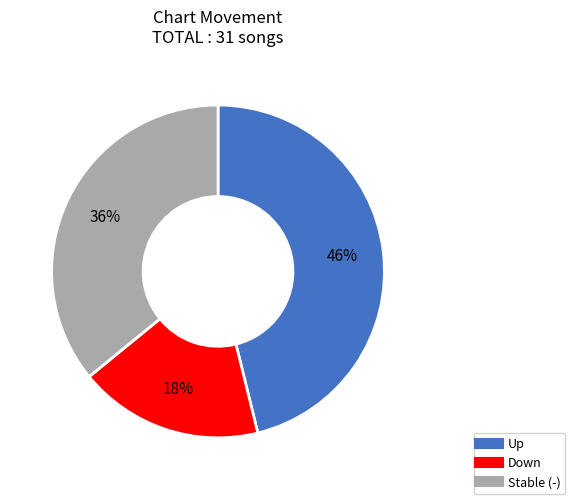

Is there any slice that represents more than half of the pie?

No